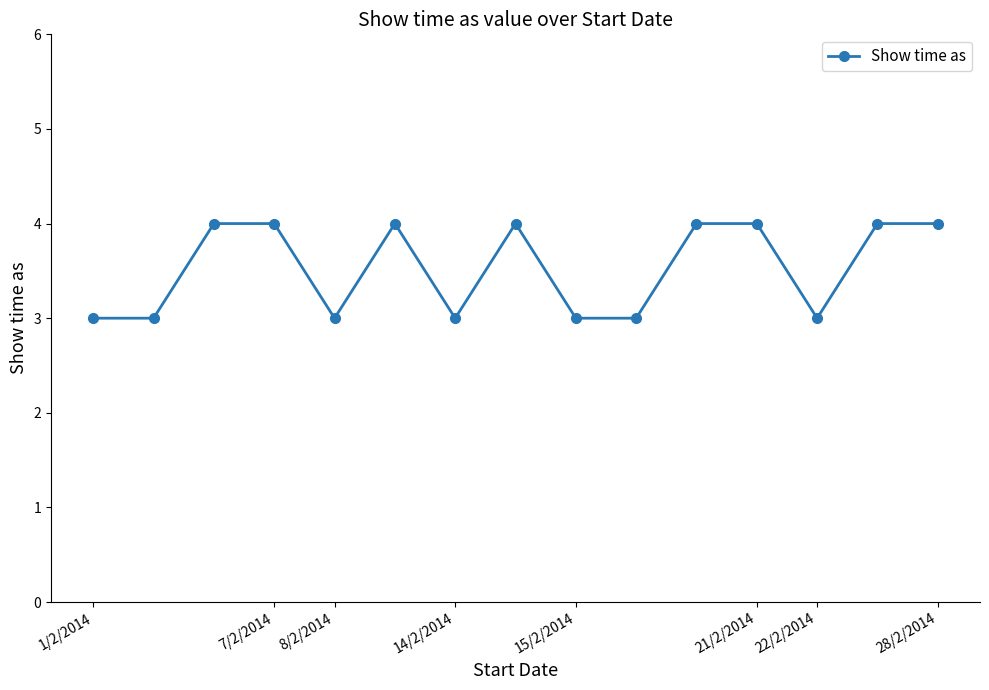

What is the sum of all values?

53